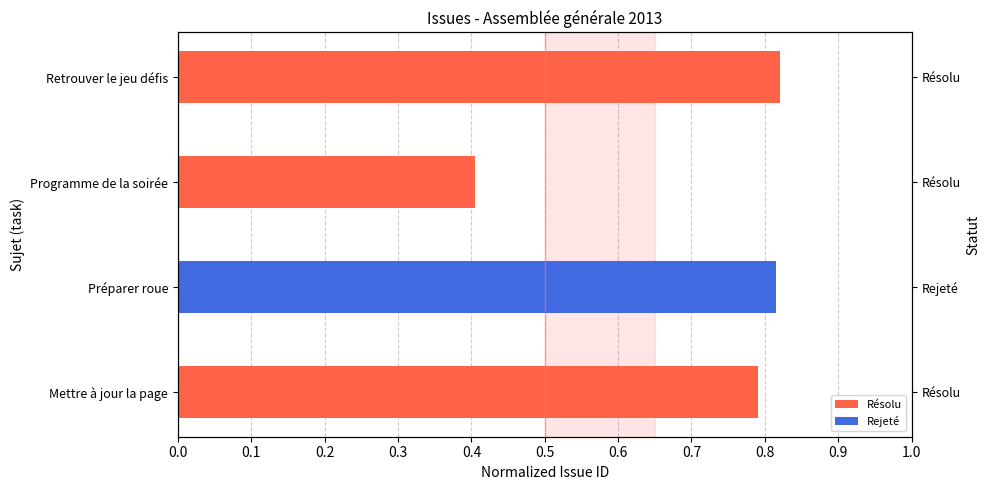

Count the number of categories in the chart.

4